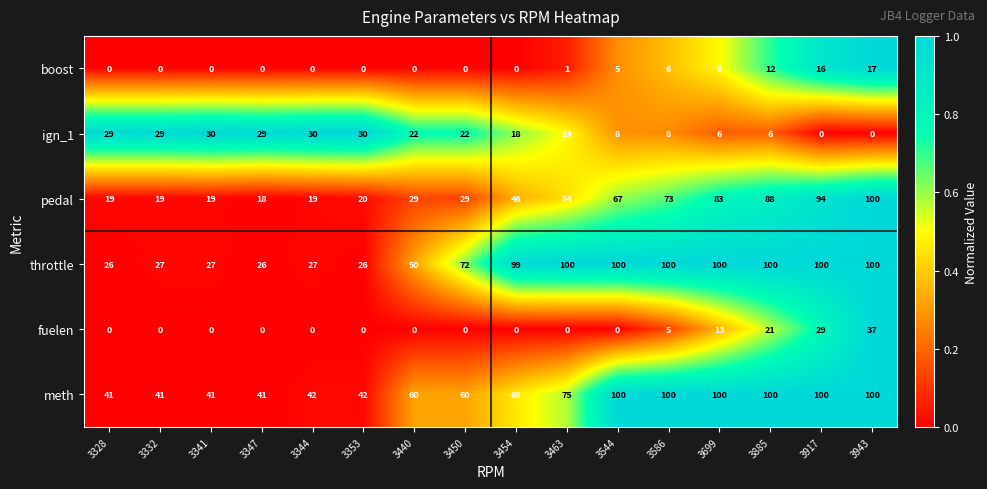

How many values in ign_1 are above zero?

14